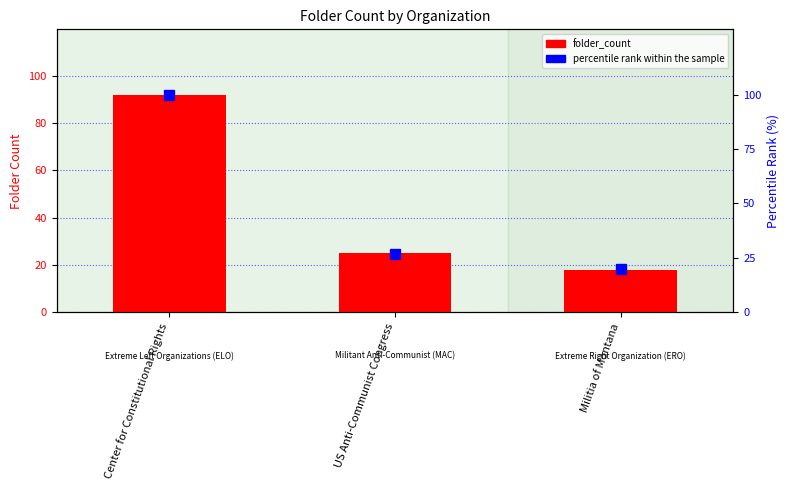

Reading left to right, what are all the values shown in this chart?

folder_count: Center for Constitutional Rights=92	US Anti-Communist Congress=25	Militia of Montana=18
percentile rank within the sample: Center for Constitutional Rights=100	US Anti-Communist Congress=27	Militia of Montana=20